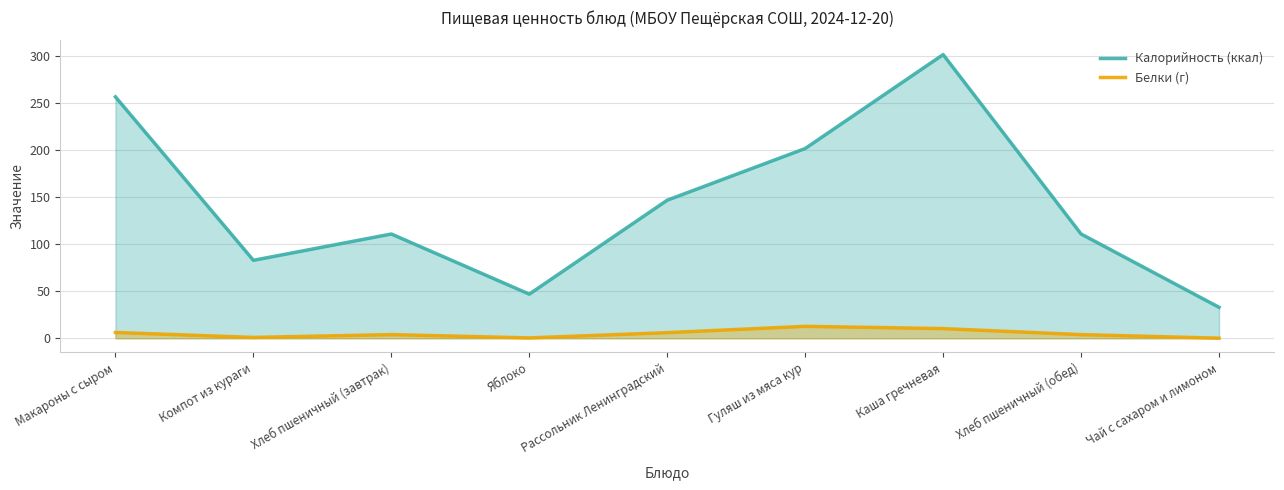

How many categories are shown in the chart?

9